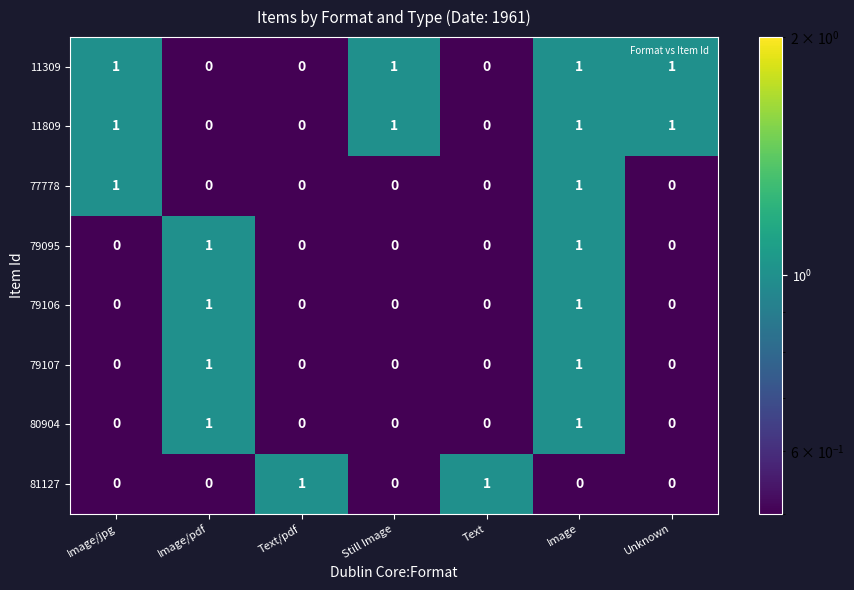

What is the total value across all series at Image/pdf?

4